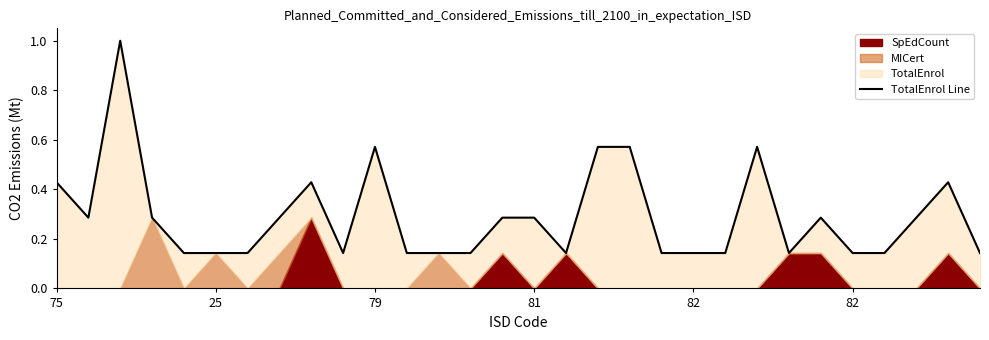

The chart shows a value of 0.2 at 21. True or false?

False